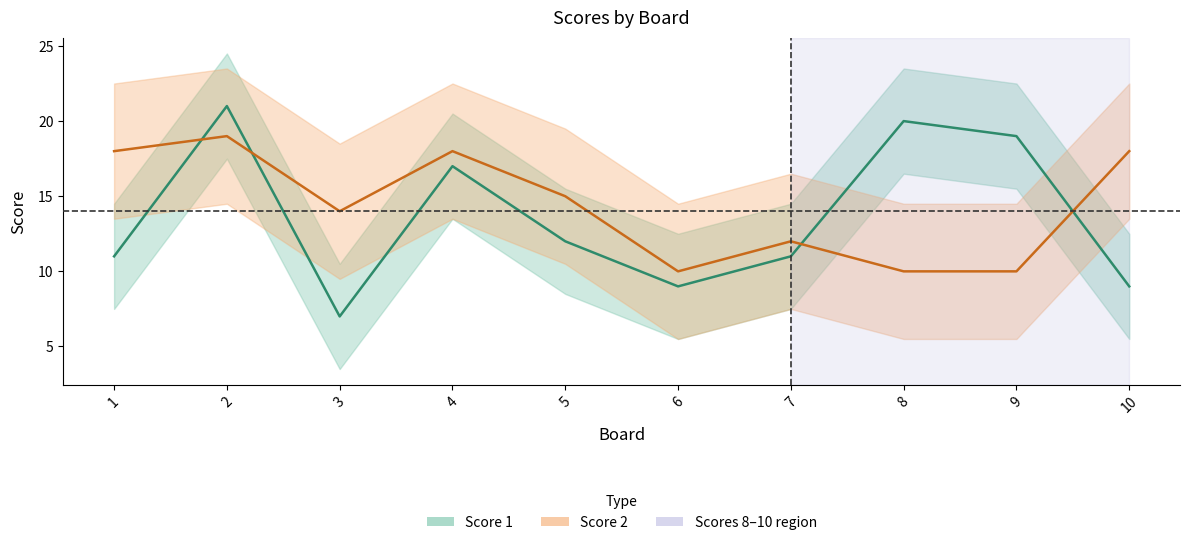

What is the sum of all Score 1 values?

136